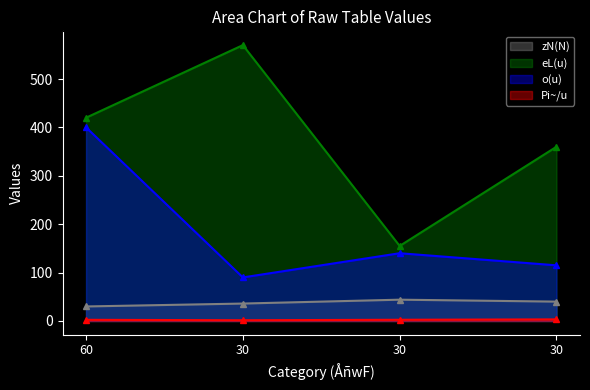

Count the number of data series in this chart.

4